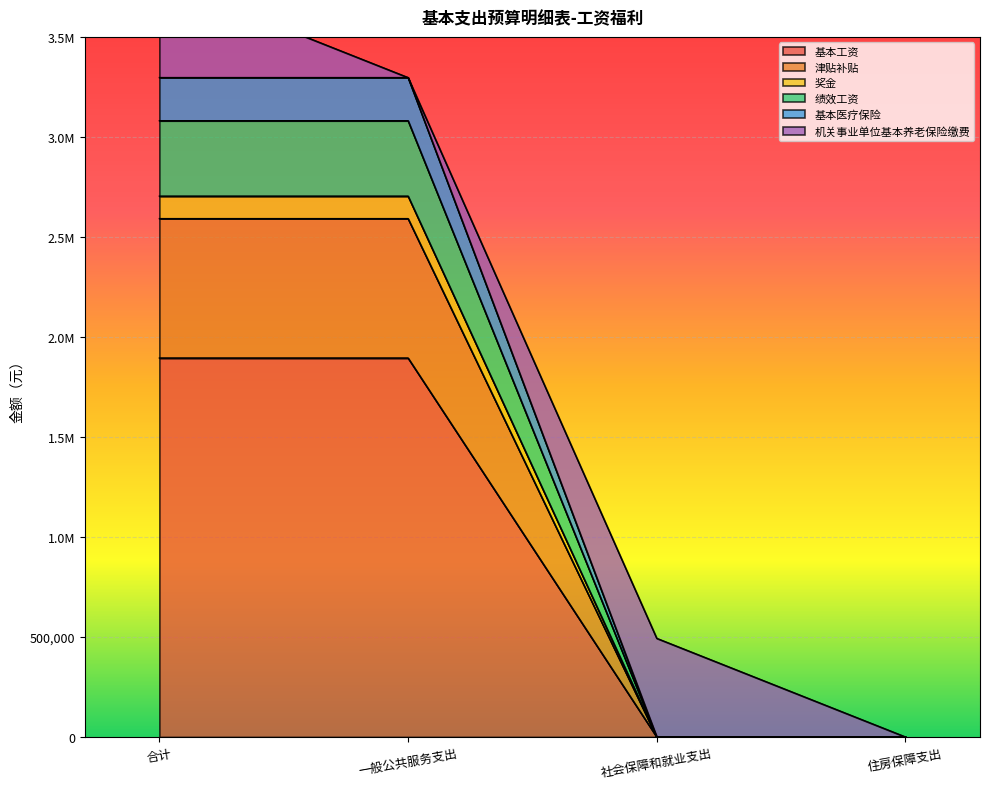

True or false: 奖金 and 津贴补贴 intersect in this chart.

False